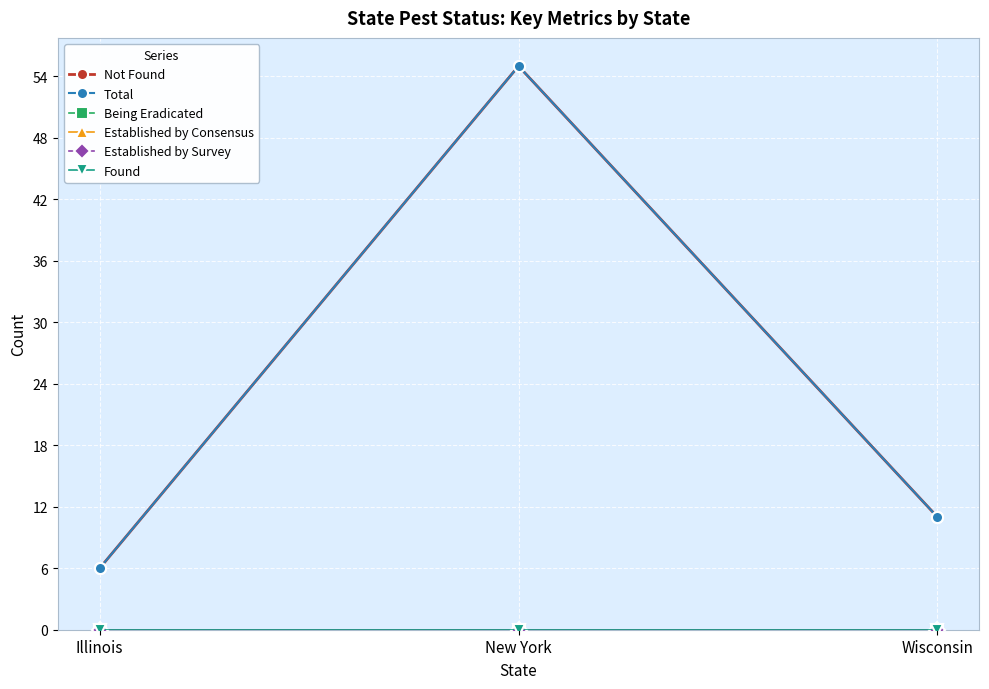

Does the chart have visible grid lines?

Yes